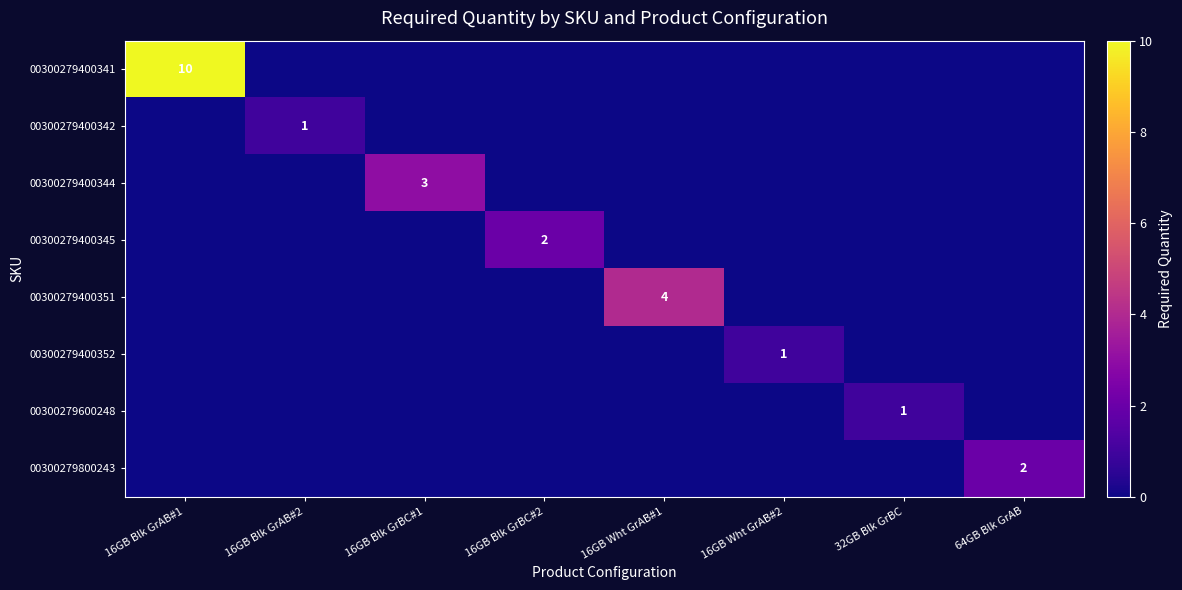

The 00300279600248 series shows 2 at 32GB Blk GrBC. True or false?

False